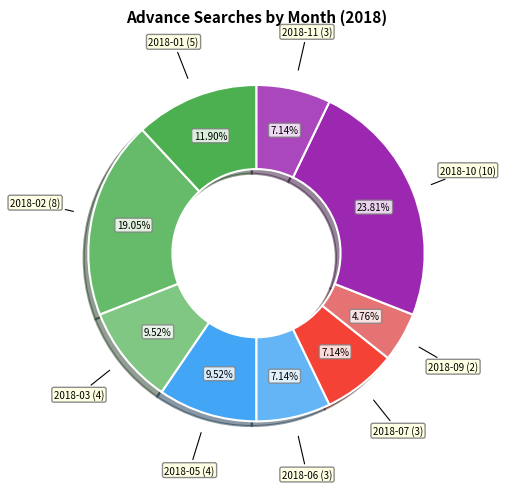

Count the number of slices in the pie.

9